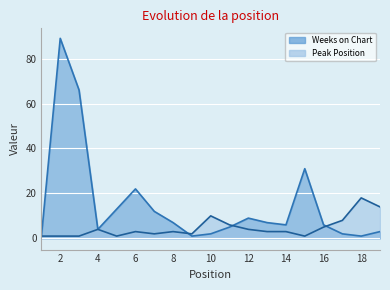

What is the total value across all series at 17?

10